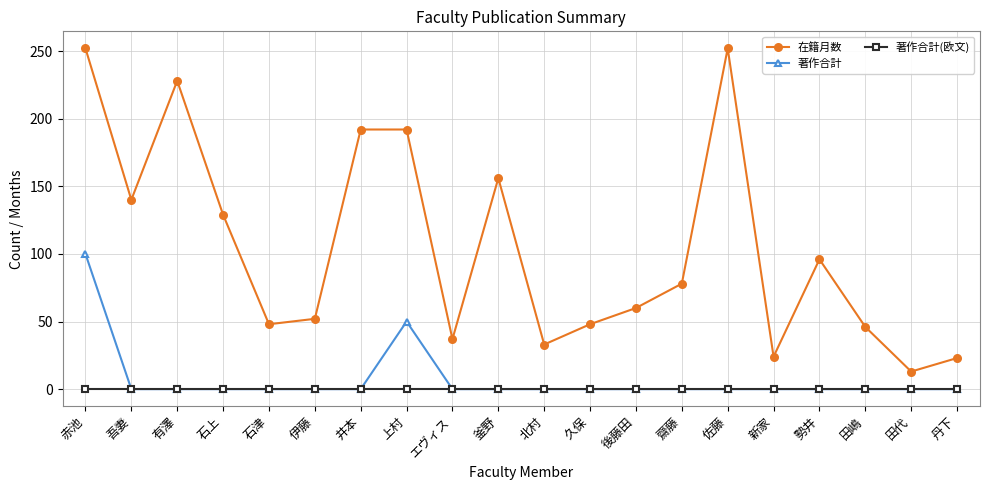

Which series has the largest range (max minus min)?

在籍月数